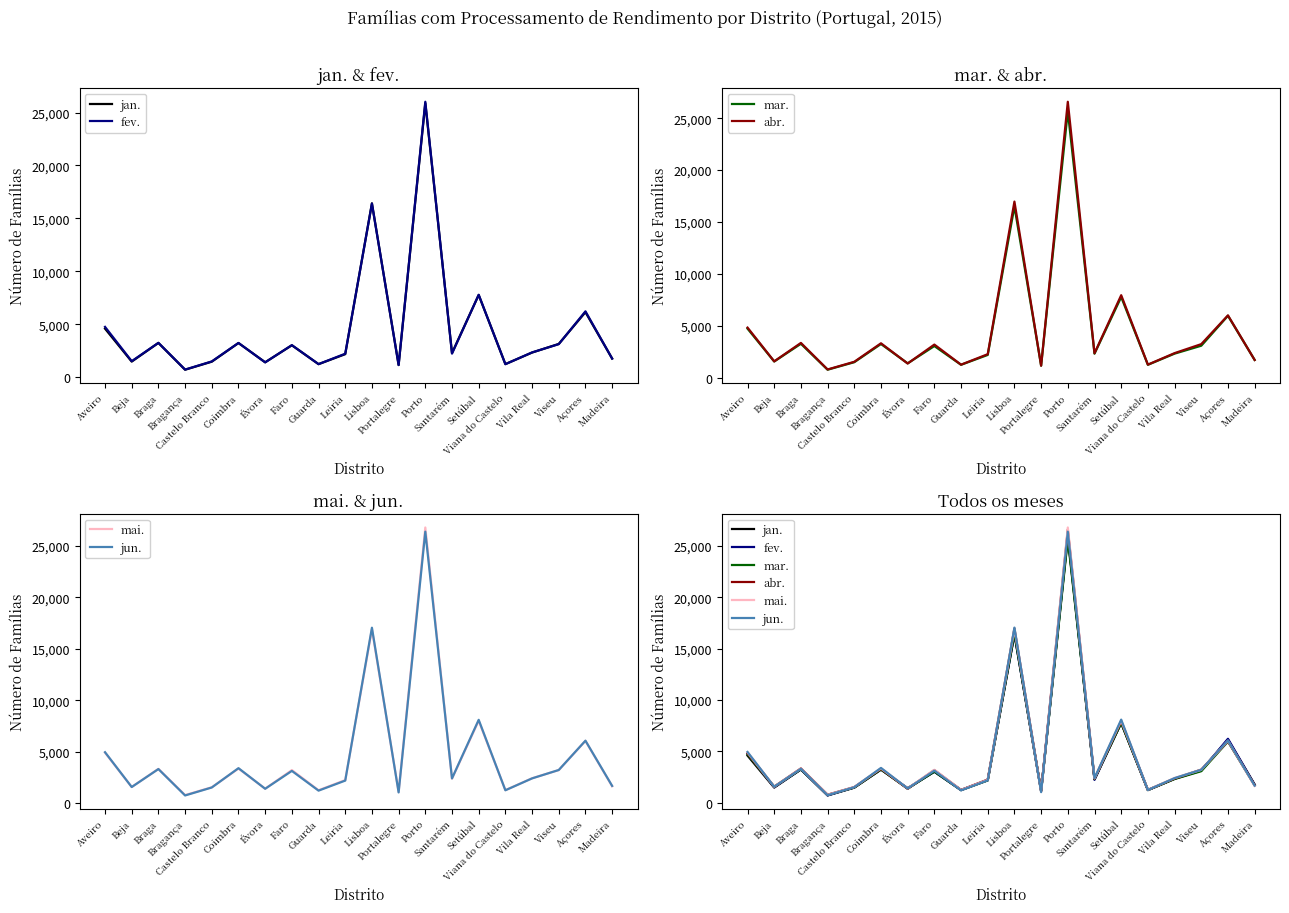

What is the label of the 14th point from the right?

Évora